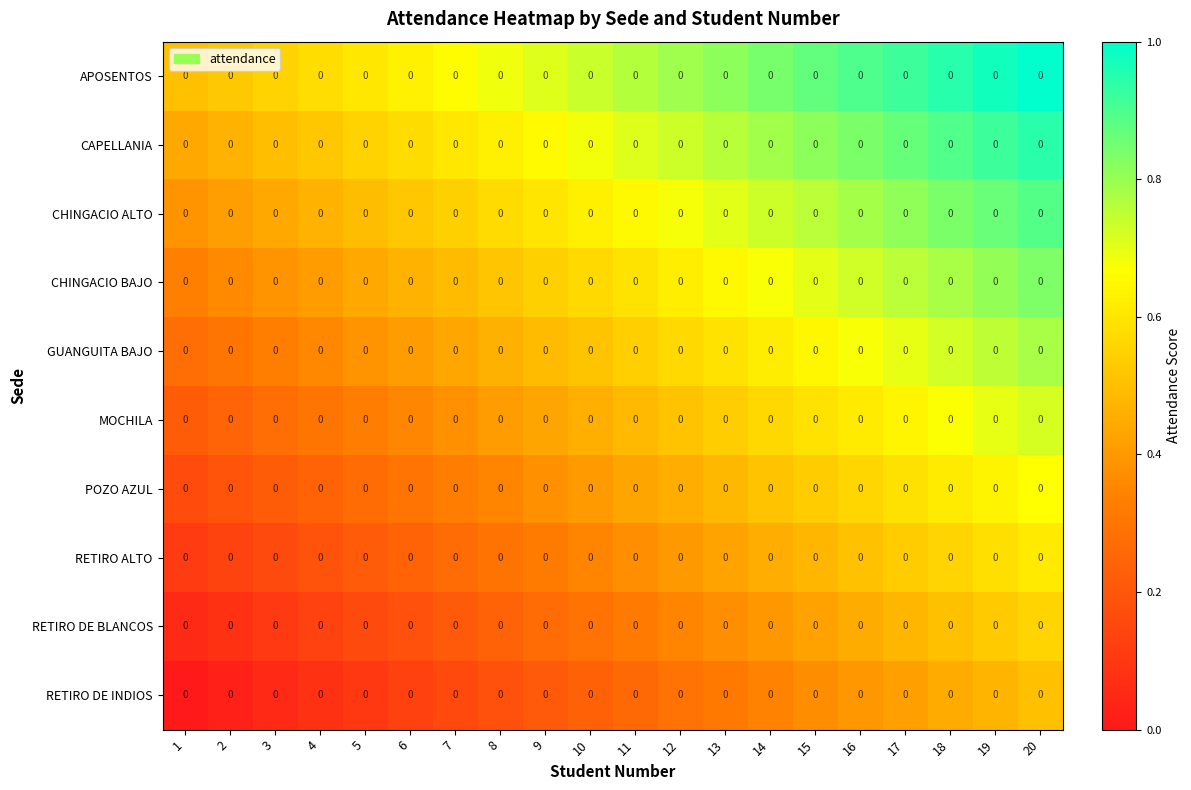

What is the sum of all GUANGUITA BAJO values?

10.6